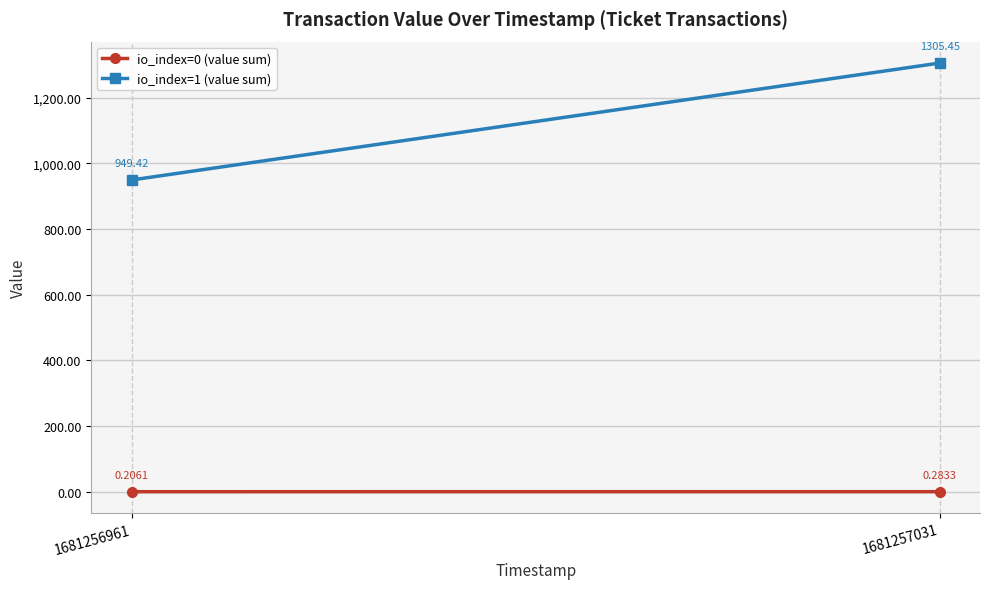

How many io_index=0 (value sum) values are between 0 and 1?

2